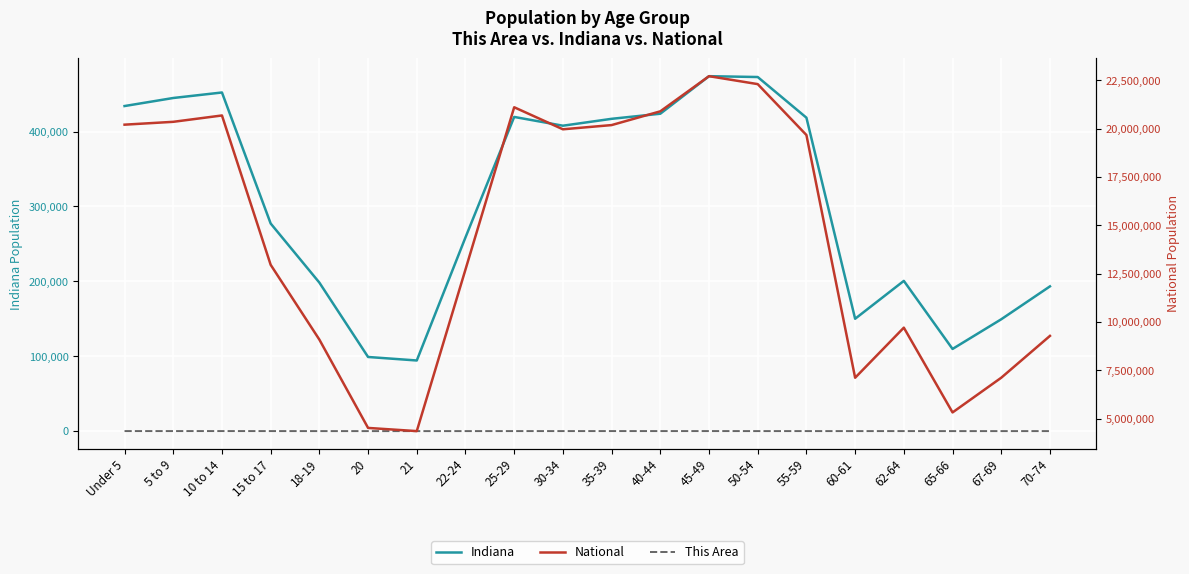

What is the total value across all series at 60-61?

7263763